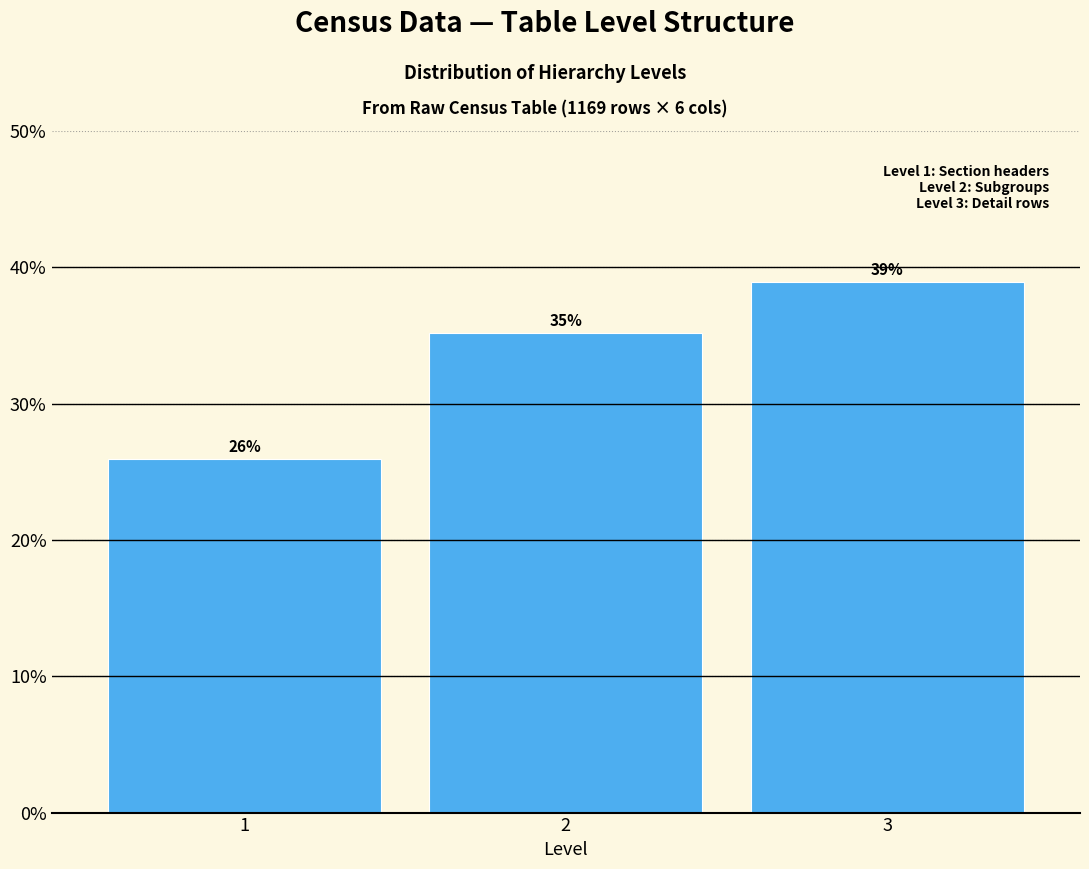

List the labels in order of value, smallest first.

1, 2, 3